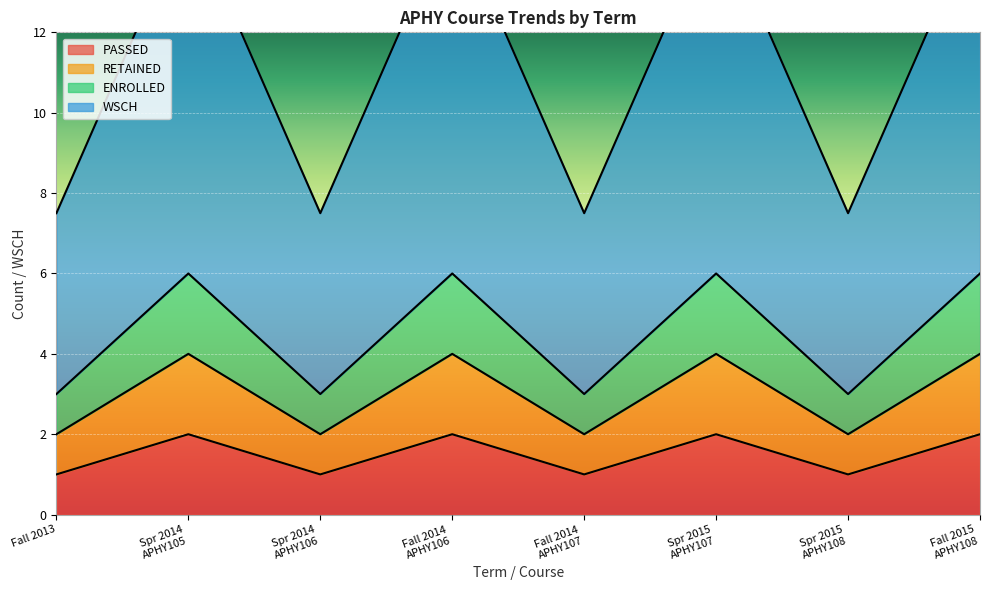

The value of PASSED at Fall 2013 is 1. True or false?

True